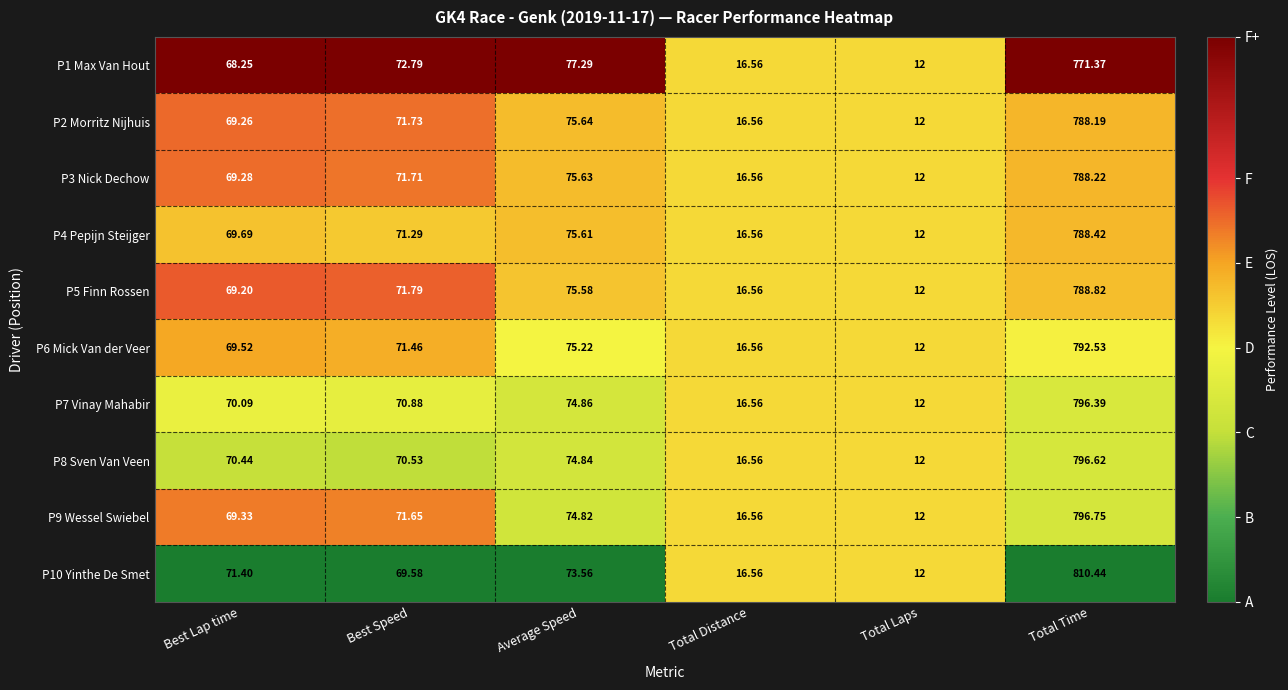

At which label does P7 Vinay Mahabir first exceed 70?

Best Lap time